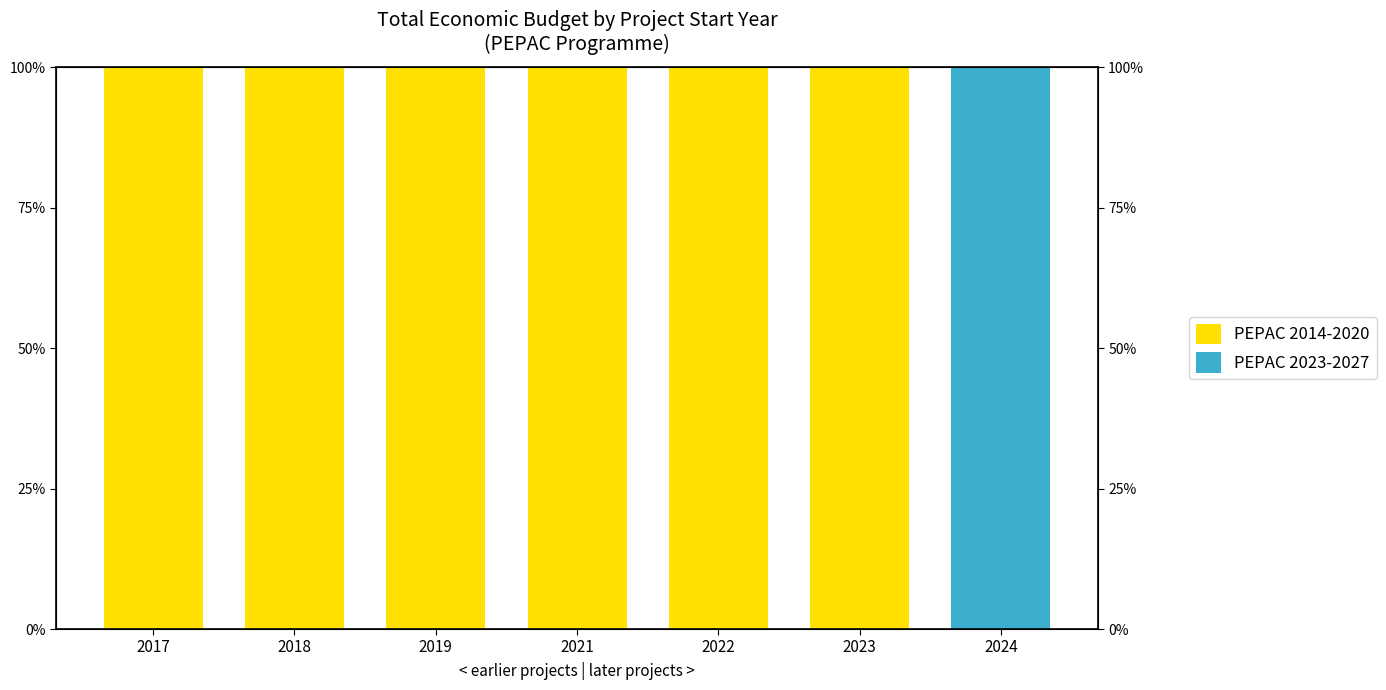

Rank the categories by PEPAC 2023-2027 value from lowest to highest.

2017, 2018, 2019, 2021, 2022, 2023, 2024